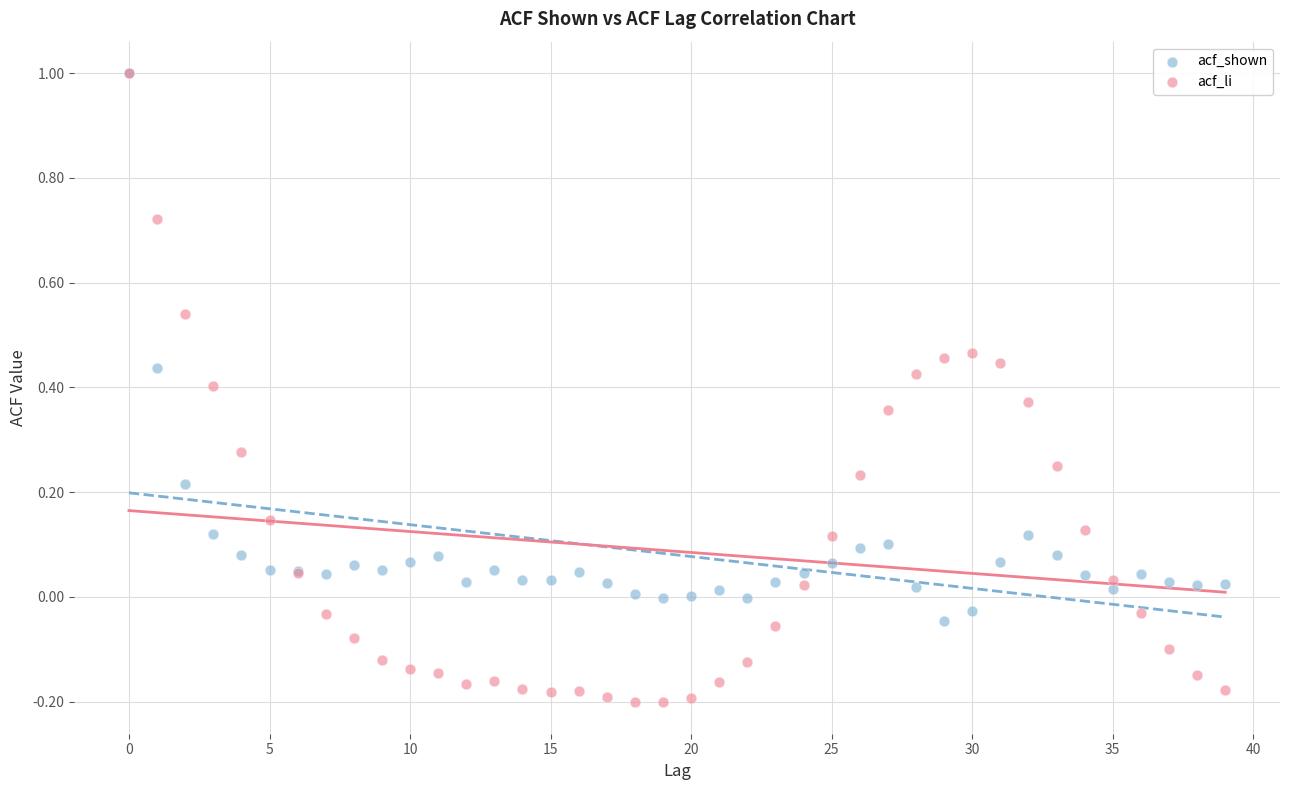

Which series has the widest spread of Y values?

acf_li